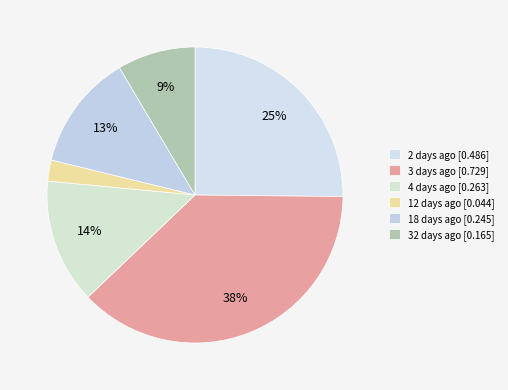

How many segments does this pie chart have?

6